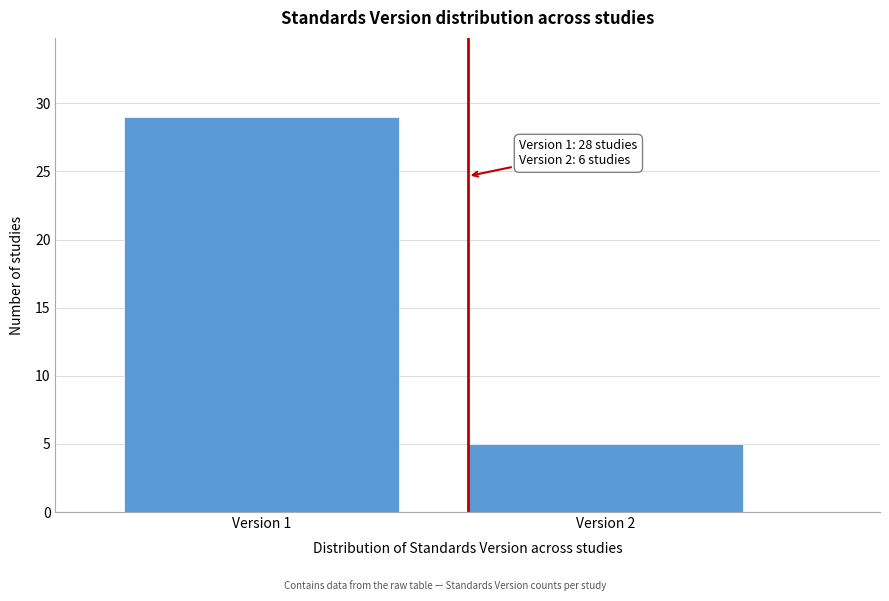

Reading left to right, extract all data points from this chart.

29	5